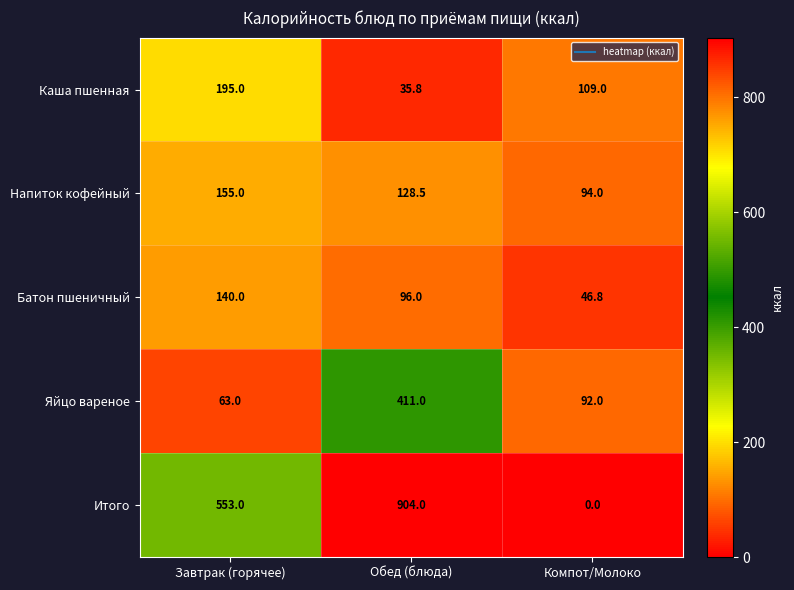

What is the difference between the maximum and minimum values in the Итого series?

904.0